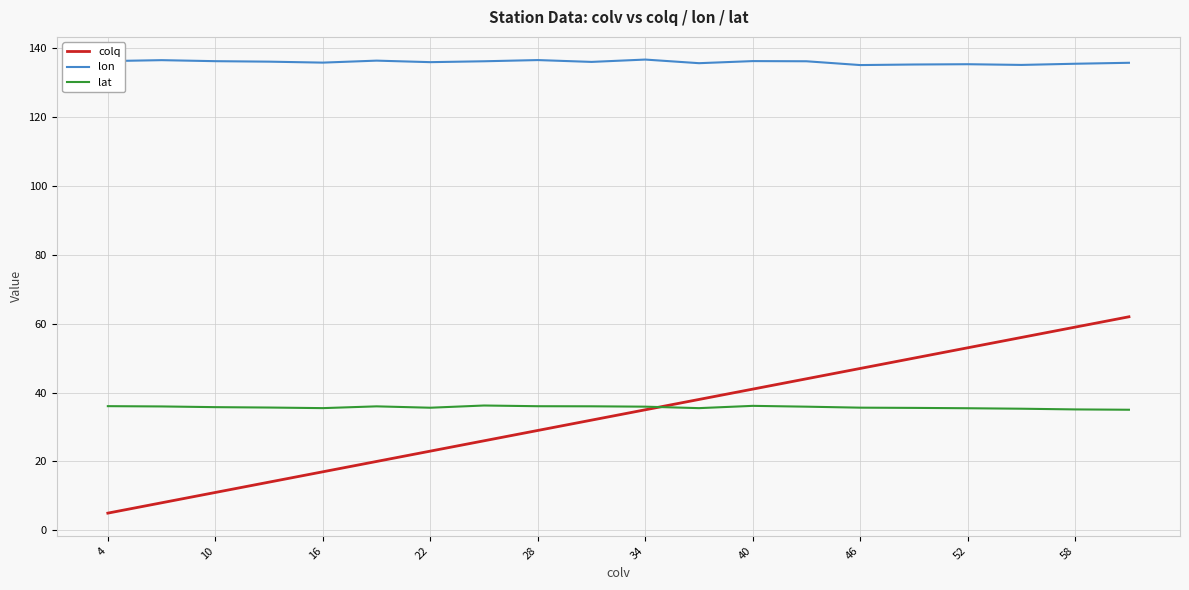

Which series has the largest total across all categories?

lon